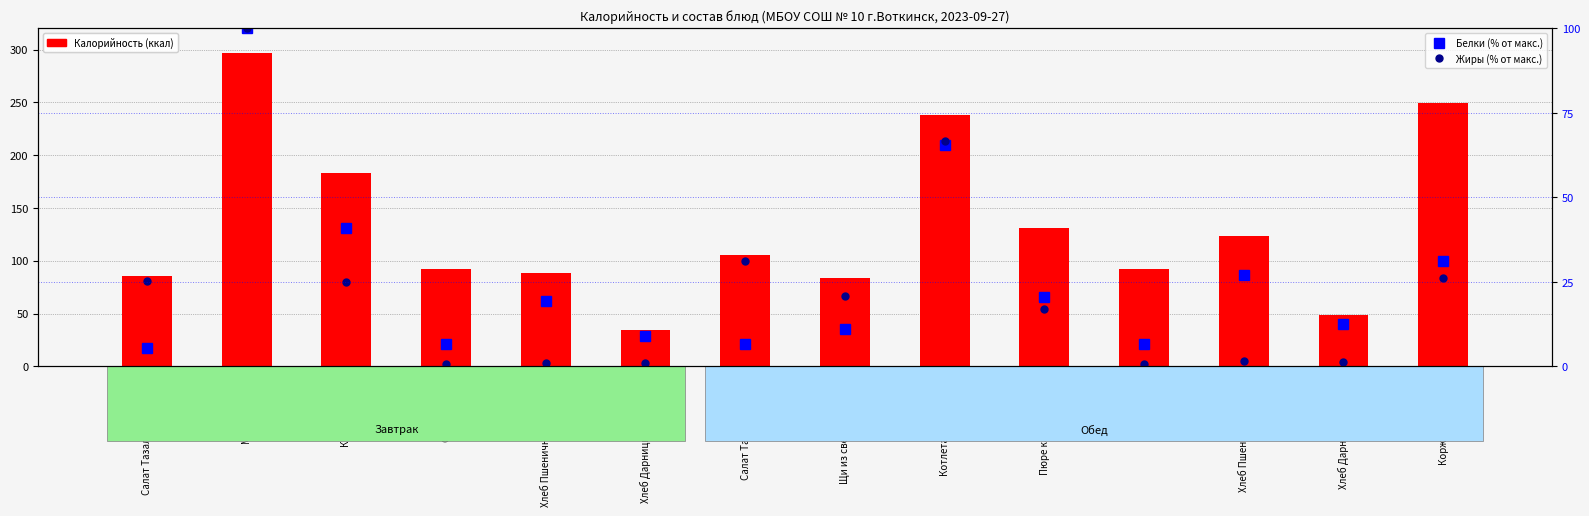

What is the average value of the Белки (% от макс.) series?

25.9